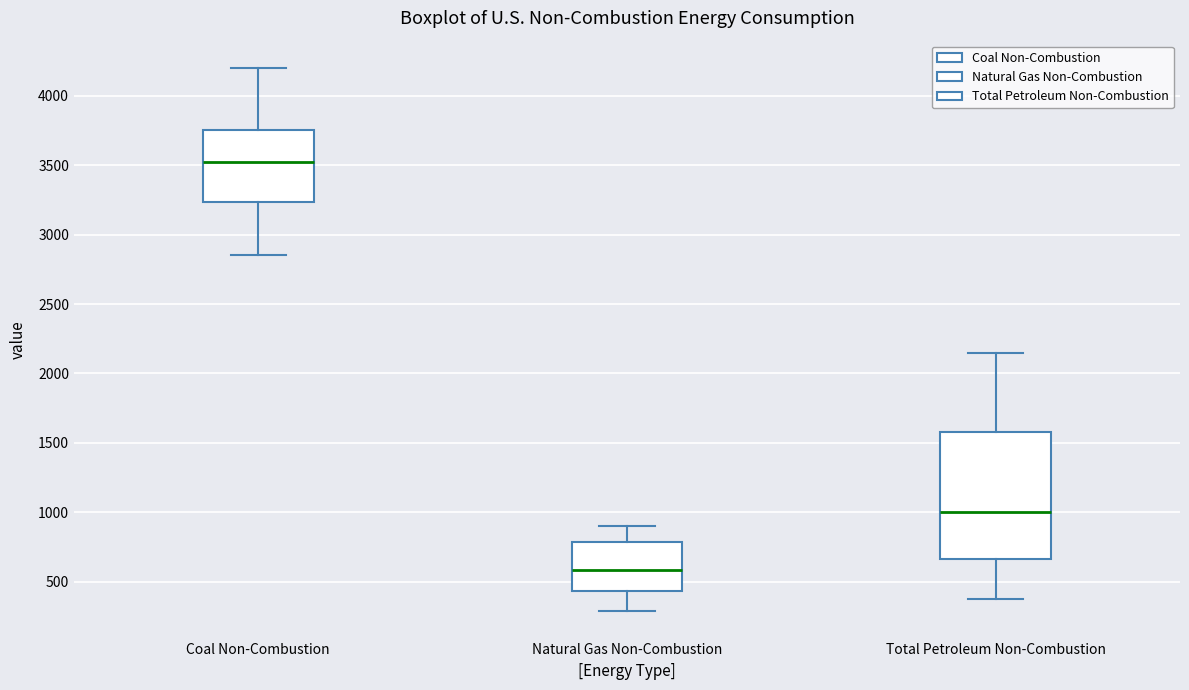

Where does the lower whisker of the box for Coal Non-Combustion end on the y-axis? The values are not printed on the chart, so give them approximately, as read against the axis.

2850